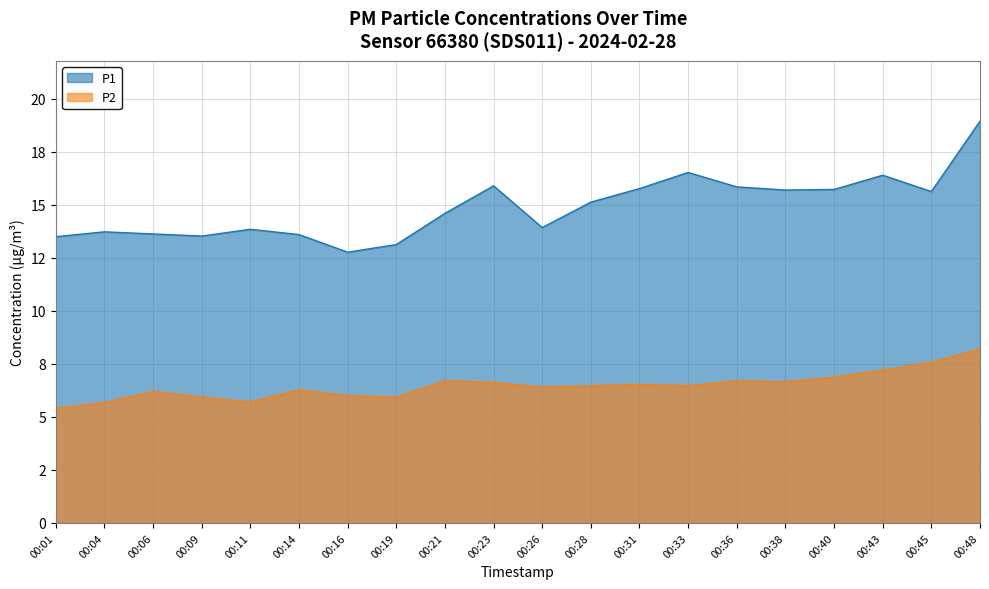

Which category has the lowest value across all series?

00:01